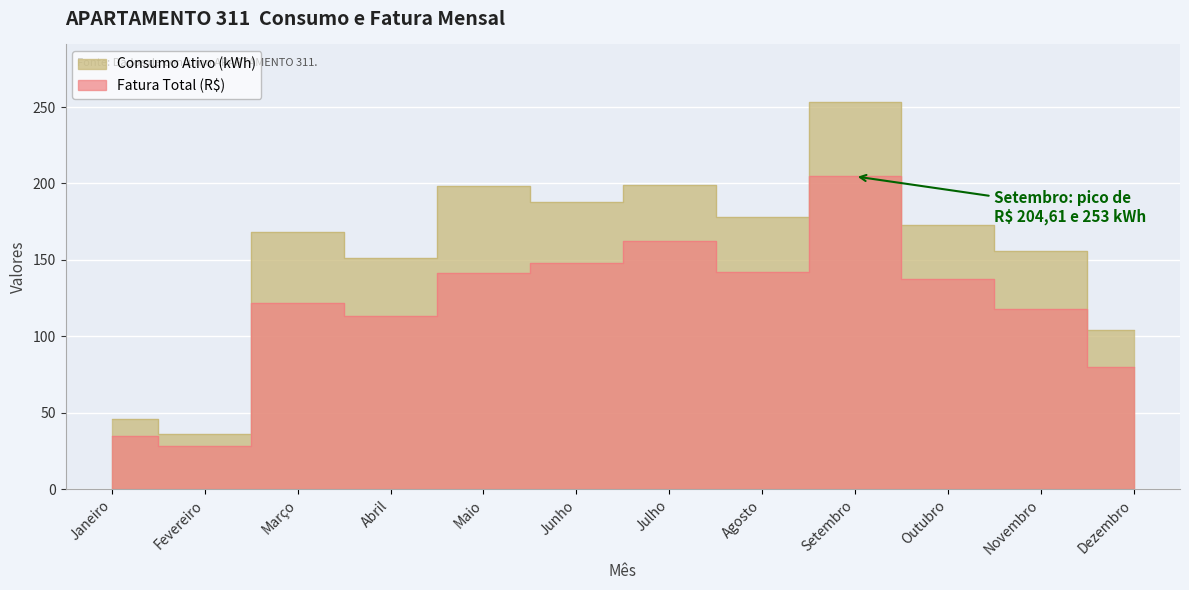

What is the difference between the highest and lowest values at Março?

46.1